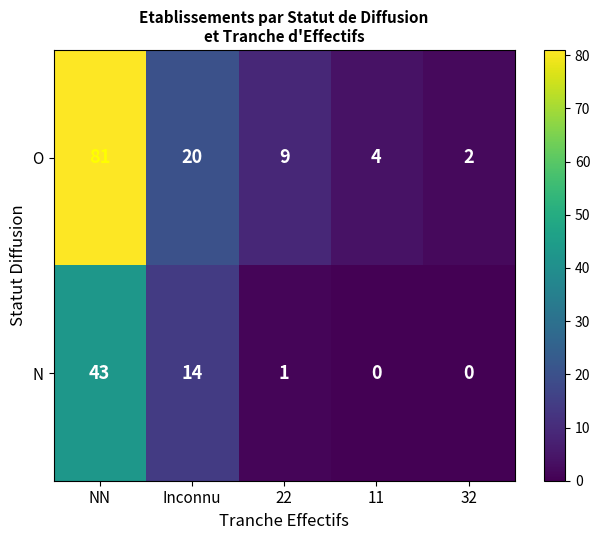

At which category is the sum across all series the highest?

NN